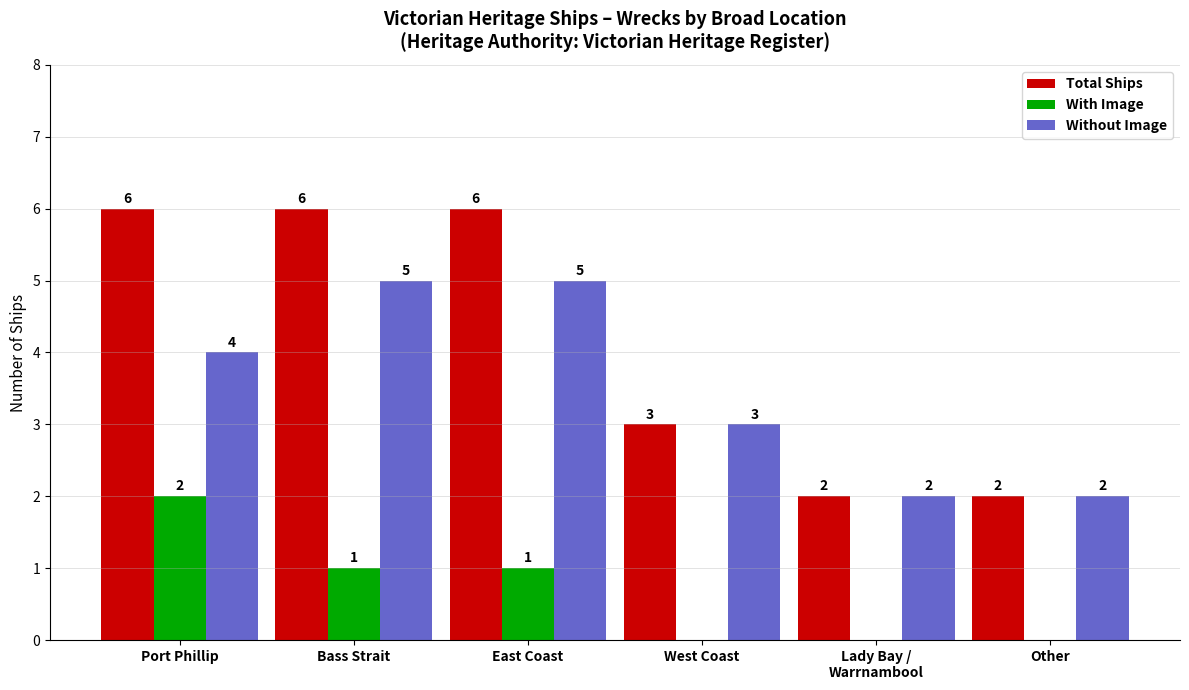

What is the maximum value shown in the chart?

6